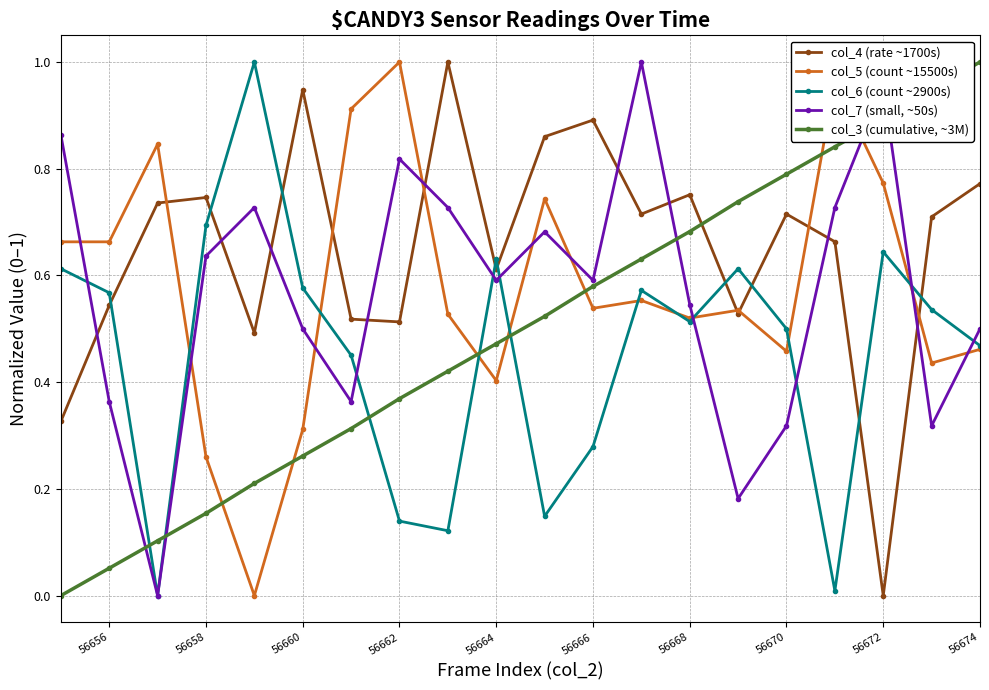

Which series ends up on top after the final intersection of col_3 (cumulative, ~3M) and col_6 (count ~2900s)?

col_3 (cumulative, ~3M)